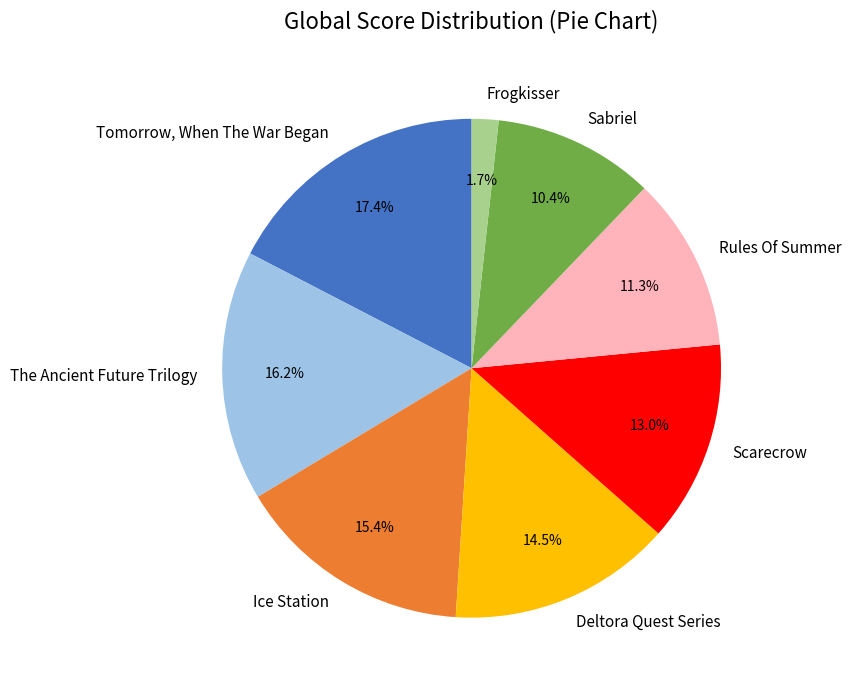

To the nearest percent, what is the combined percentage of Deltora Quest Series and Tomorrow, When The War Began?

32%